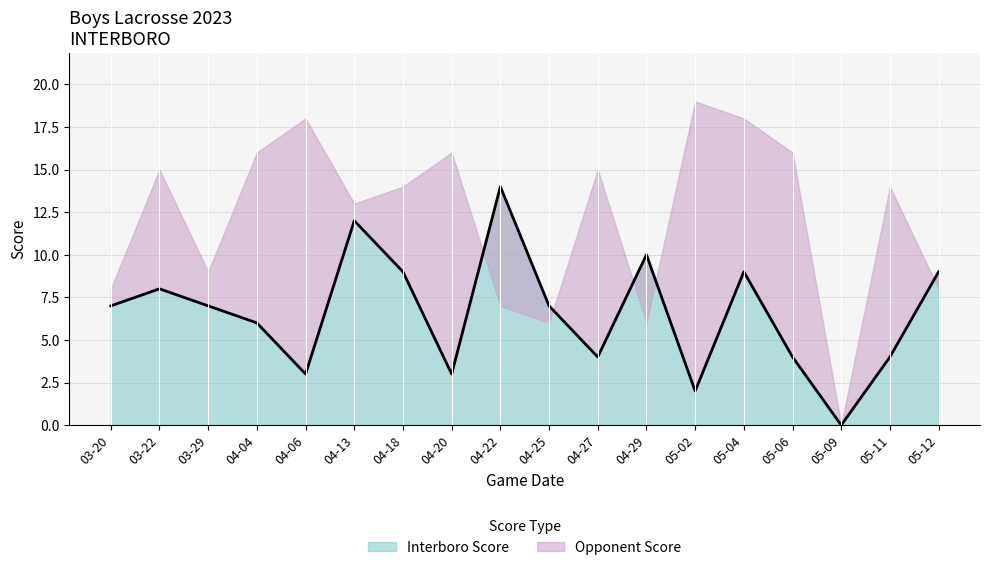

Which category has the lowest value in the Interboro Score series?

05-09